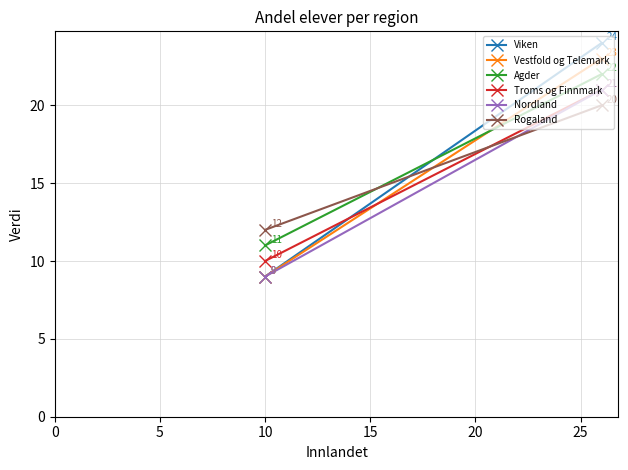

What is the greatest value displayed?

24